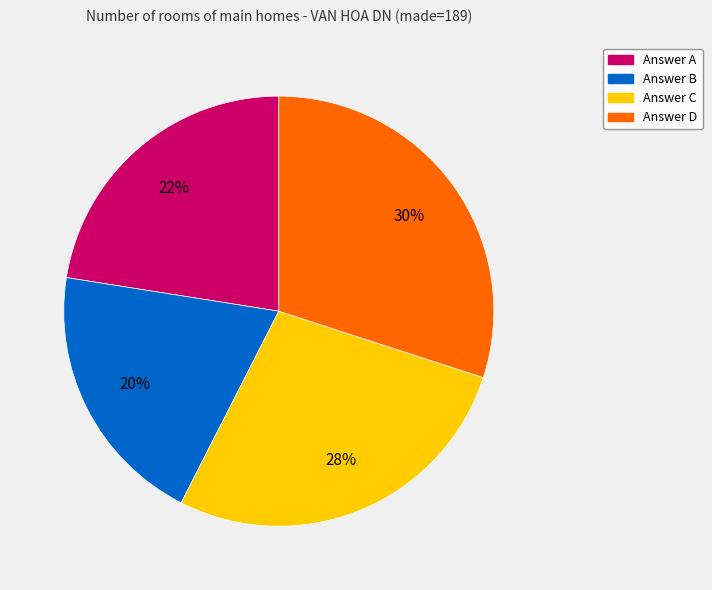

Which category has the biggest portion of the pie?

Answer D